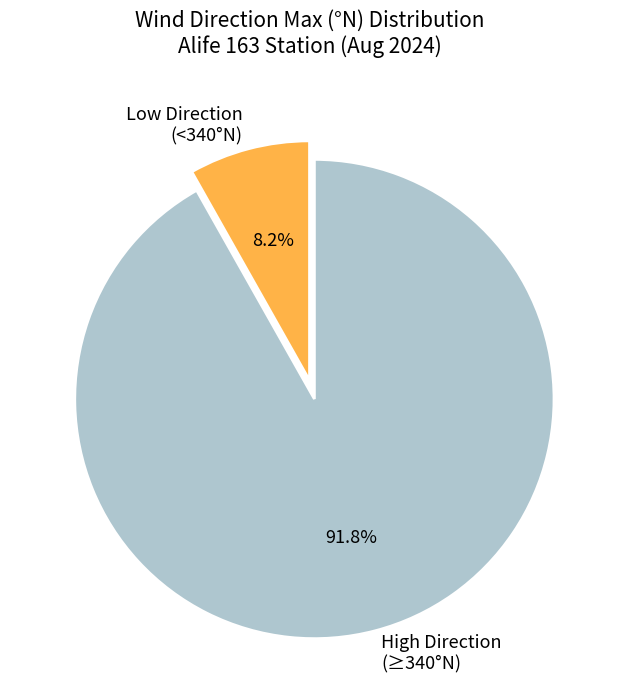

What is the largest slice in the pie chart?

High Direction (≥340°N)